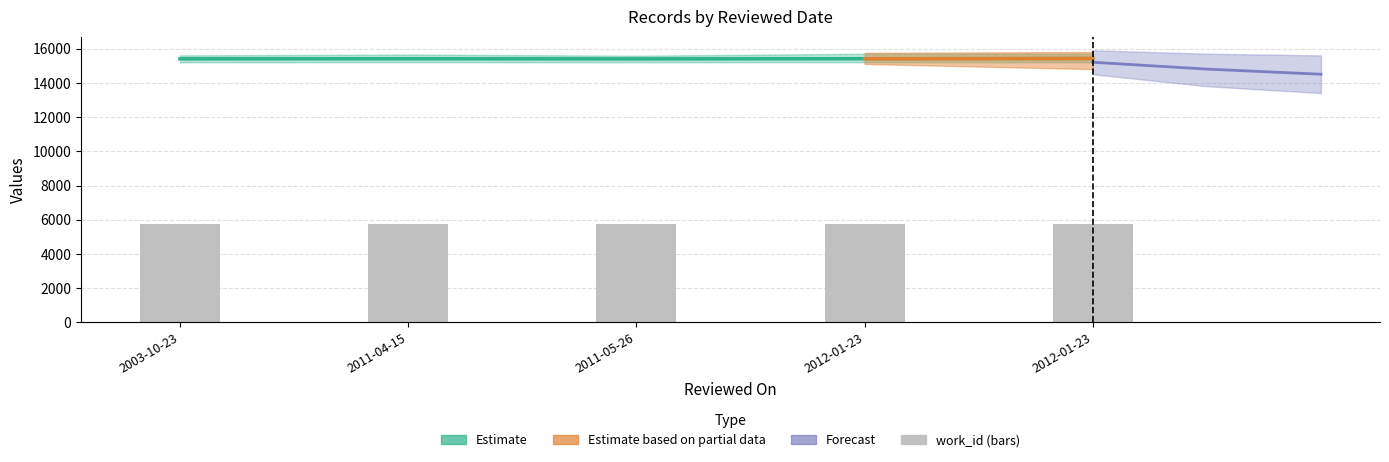

What is the value of the 2nd bar from the left?

15403